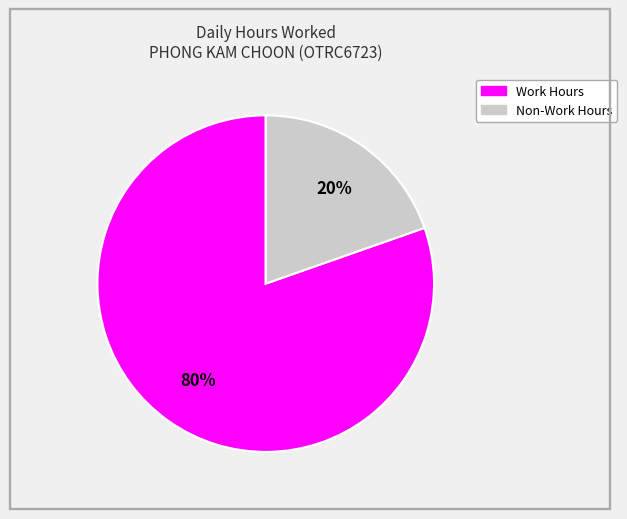

Is there a majority slice in this chart?

Yes